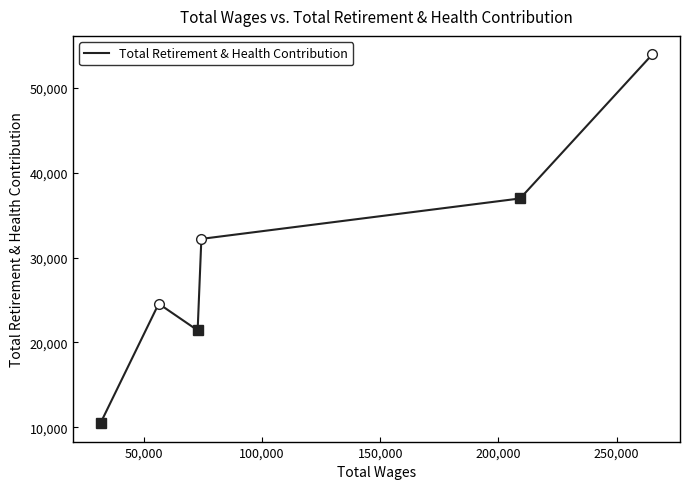

What is the greatest value displayed?

53952